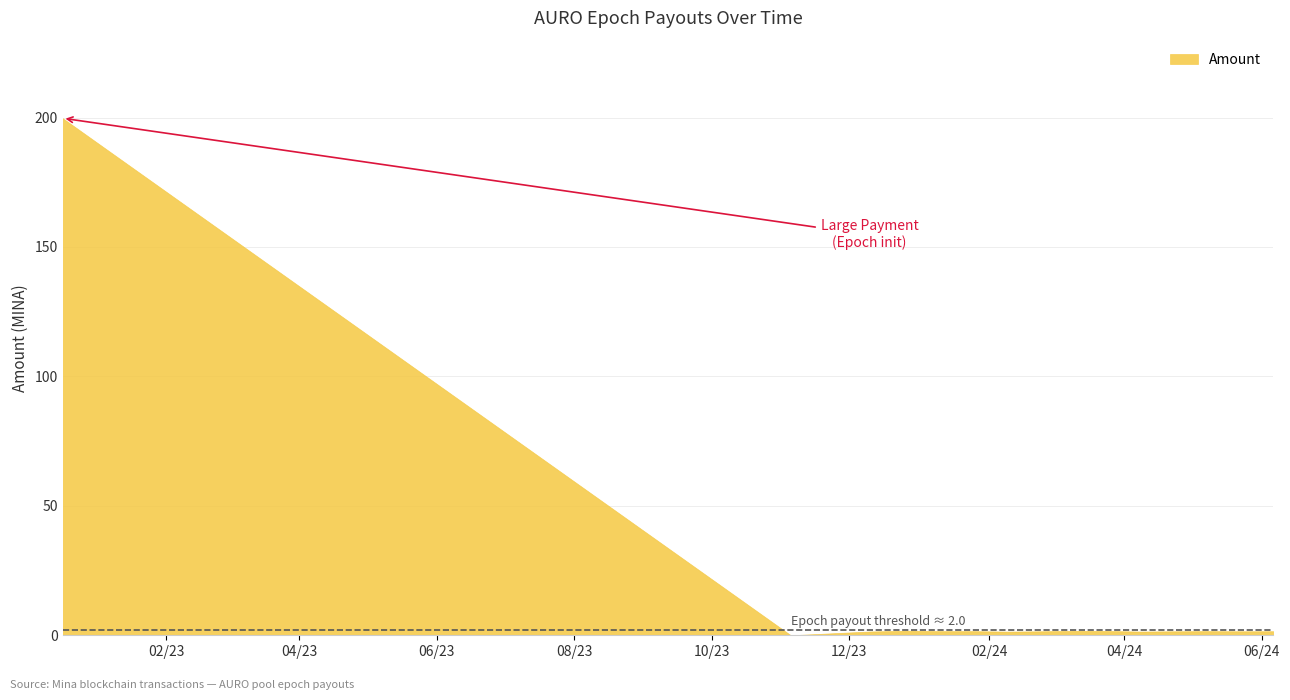

Count the number of values greater than 1.

14